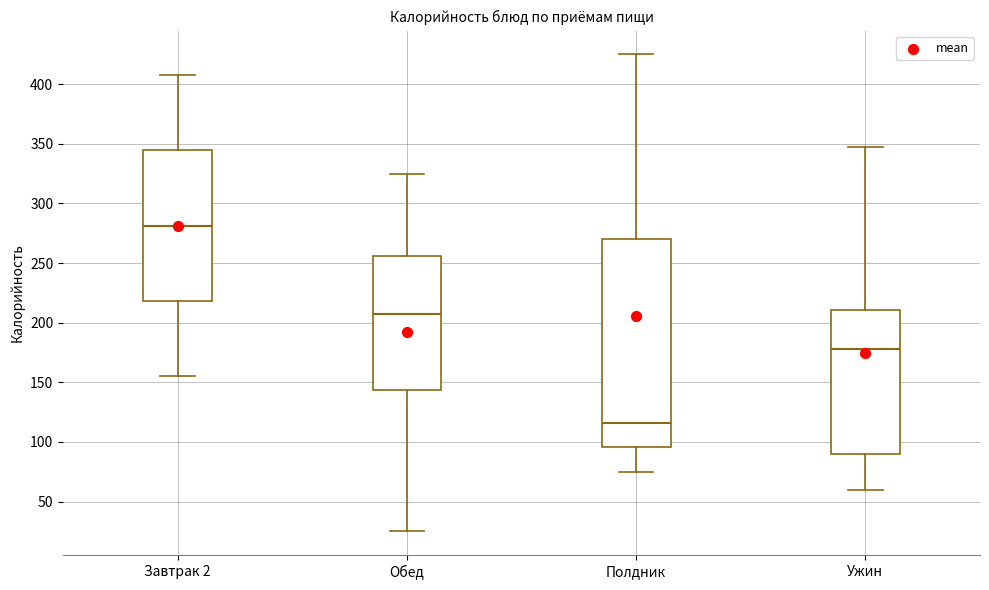

Reading left to right, transcribe this box plot: for each box, give where its median line is, the range the box spans, and where its two whiskers end, as read against the y-axis. The values are not printed on the chart, so give them approximately, as read against the axis.

Завтрак 2: median 280, box 220 to 345, whiskers 155 to 410
Обед: median 210, box 145 to 255, whiskers 25 to 325
Полдник: median 115, box 95 to 270, whiskers 75 to 425
Ужин: median 180, box 90 to 210, whiskers 60 to 345